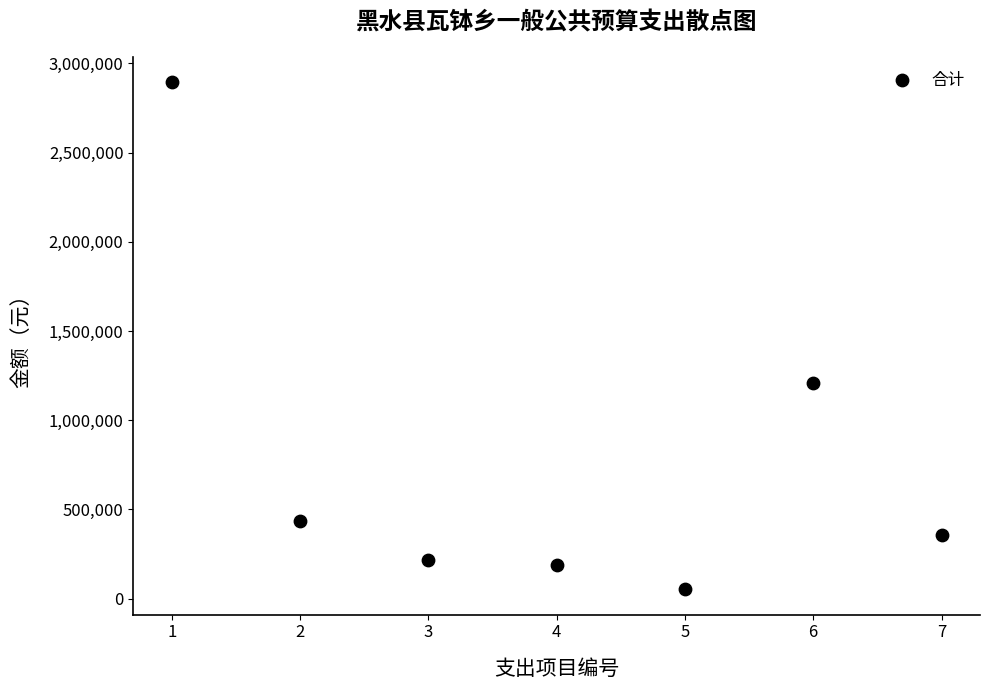

What is the average Y value?

765630.7